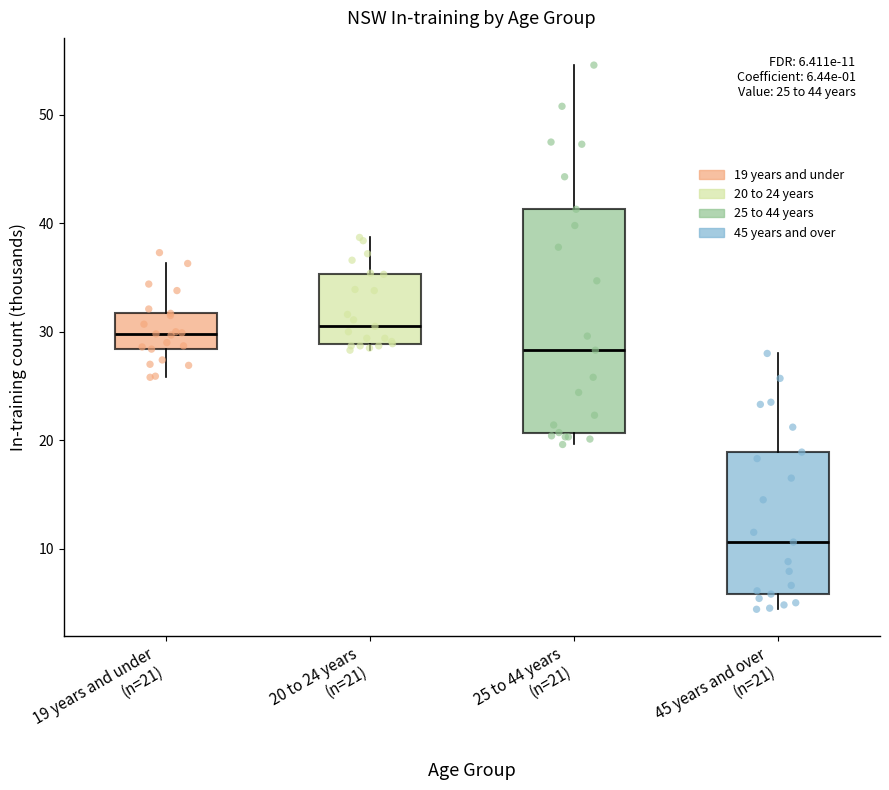

Comparing the boxes themselves (not the whiskers), which one is the tallest?

25 to 44 years (n=21)